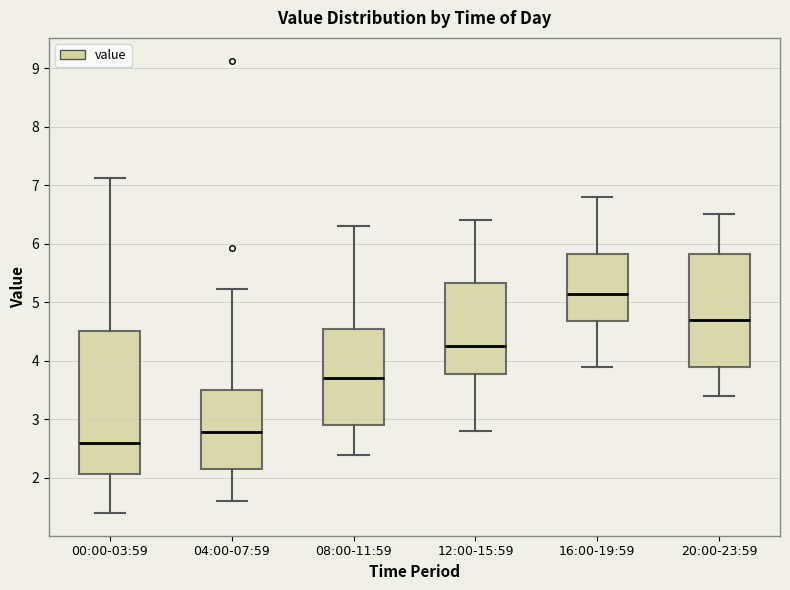

Where does the upper whisker of the box for 20:00-23:59 end on the y-axis? The values are not printed on the chart, so give them approximately, as read against the axis.

6.5